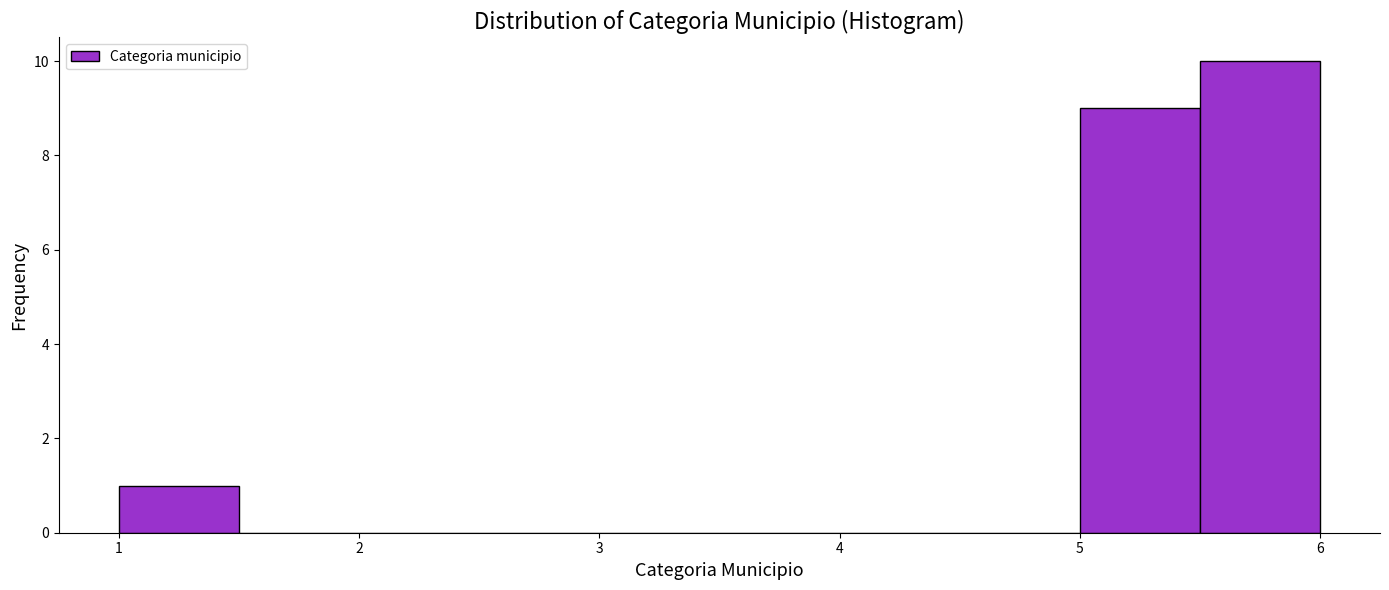

Reading left to right, list every bar in this chart as the range it spans on the x-axis followed by its height. The values are not printed on the chart, so give them approximately, as read against the axis.

1.0 to 1.5: 1
1.5 to 2.0: 0
2.0 to 2.5: 0
2.5 to 3.0: 0
3.0 to 3.5: 0
3.5 to 4.0: 0
4.0 to 4.5: 0
4.5 to 5.0: 0
5.0 to 5.5: 9
5.5 to 6.0: 10